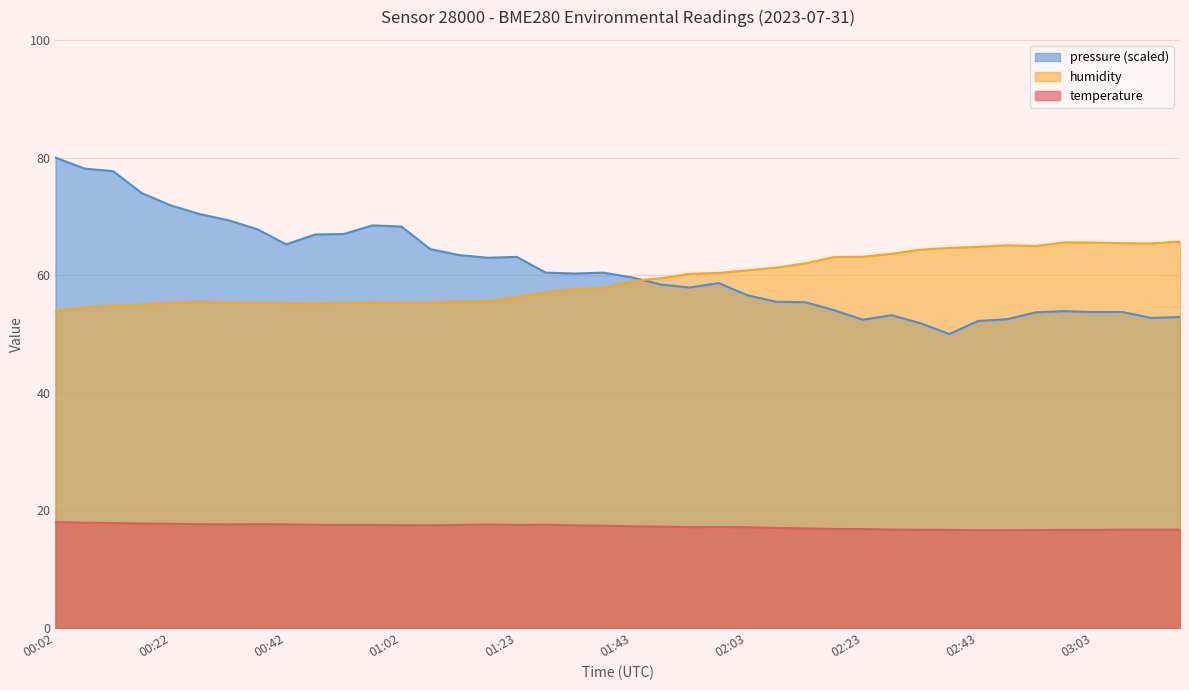

Rank the series by their maximum value, from lowest to highest.

temperature, humidity, pressure (scaled)